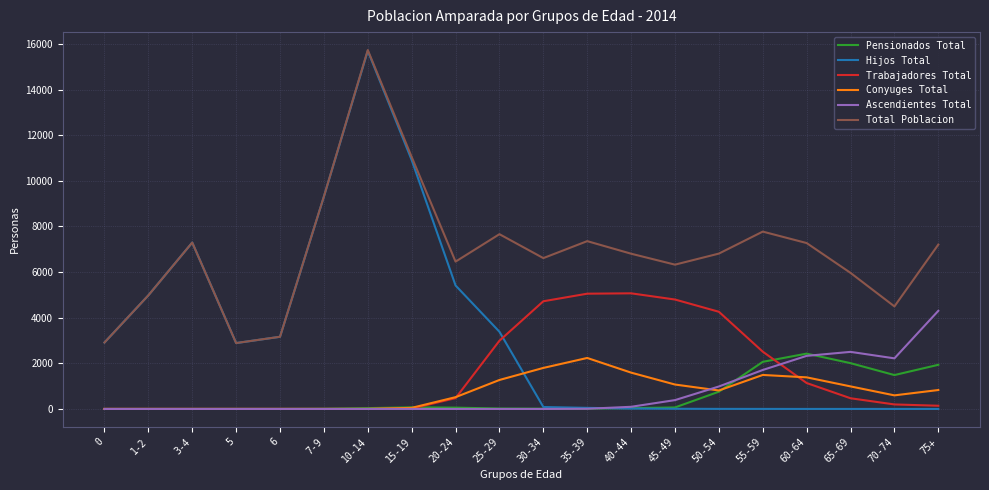

At which label does Hijos Total reach its peak?

10-14